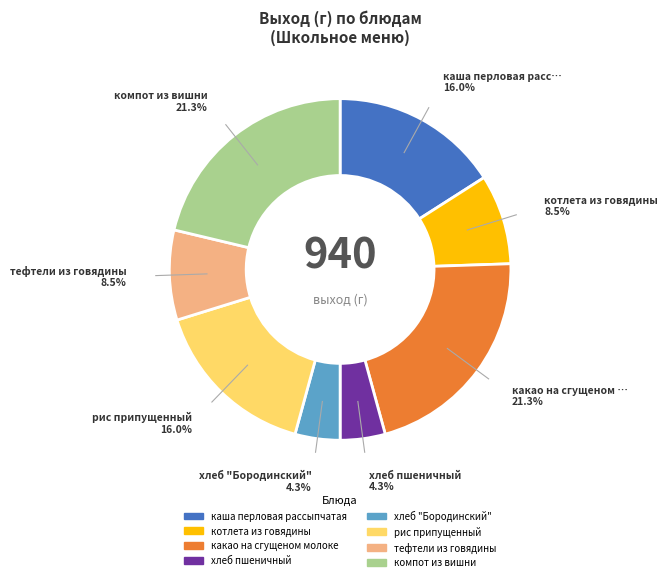

Approximately how many times larger is the value at рис припущенный compared to тефтели из говядины?

1.9